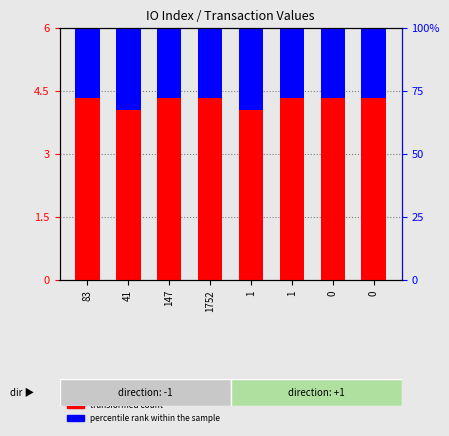

Which series has the largest range (max minus min)?

percentile rank within the sample